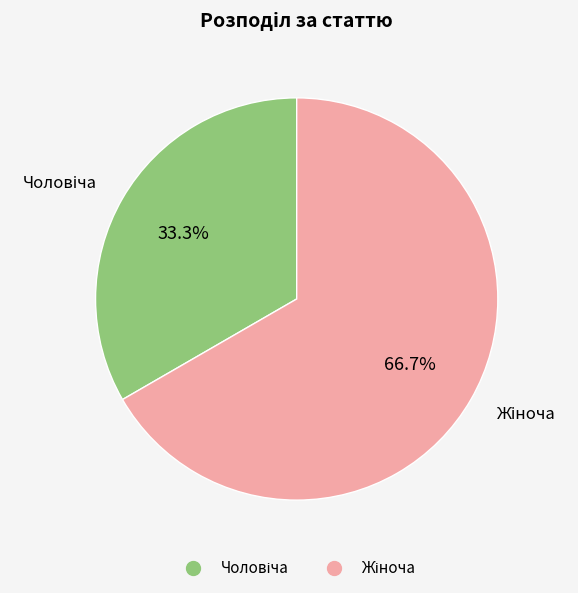

Is there a majority slice in this chart?

Yes